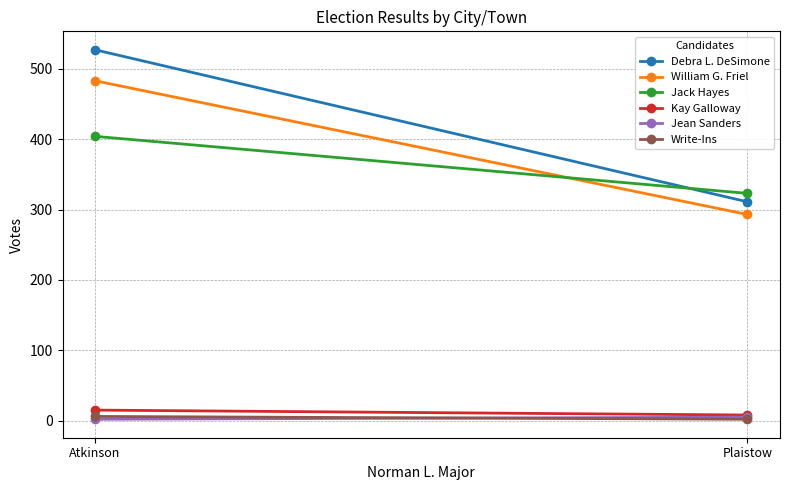

What are all the series names shown in the legend?

Debra L. DeSimone, William G. Friel, Jack Hayes, Kay Galloway, Jean Sanders, Write-Ins